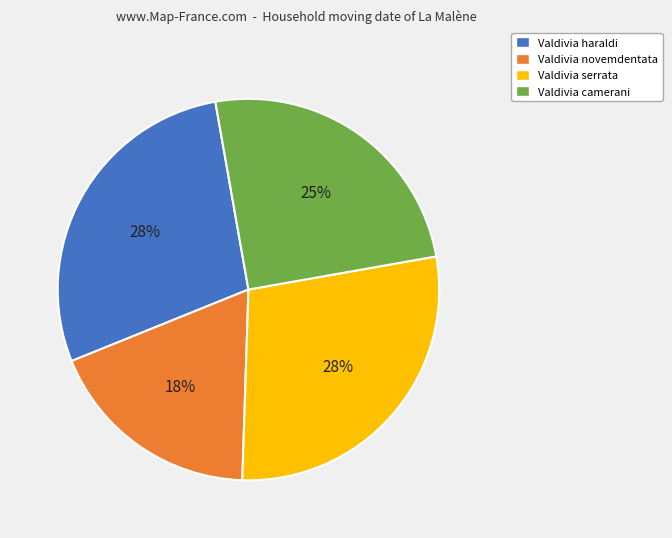

Does Valdivia novemdentata account for over 50% of the chart?

No